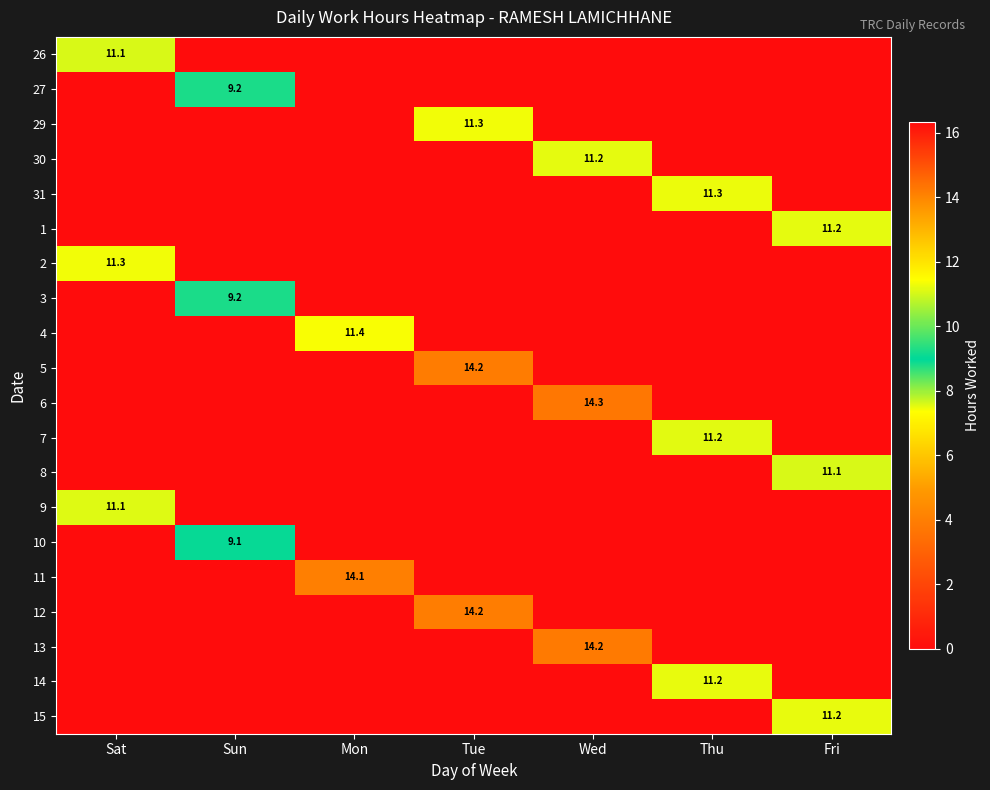

The value of 31 at Thu is 11.3. True or false?

True